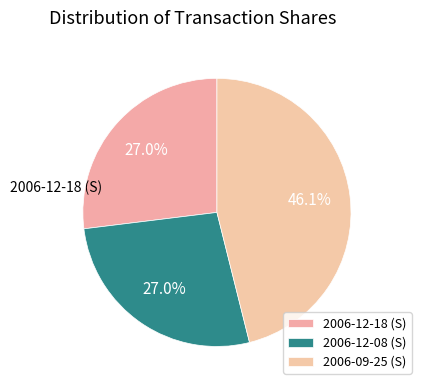

What is the total percentage of 2006-09-25 (S) and 2006-12-08 (S)?

73.0%